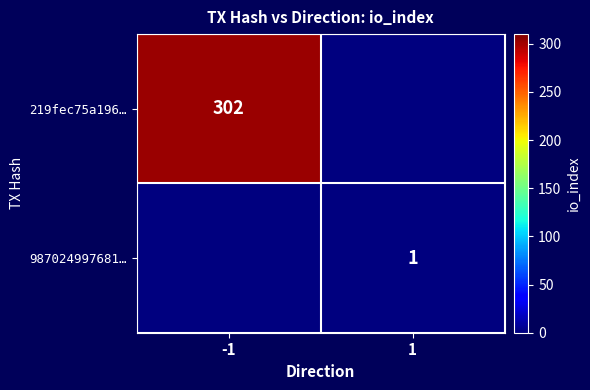

How many categories are shown in the chart?

2